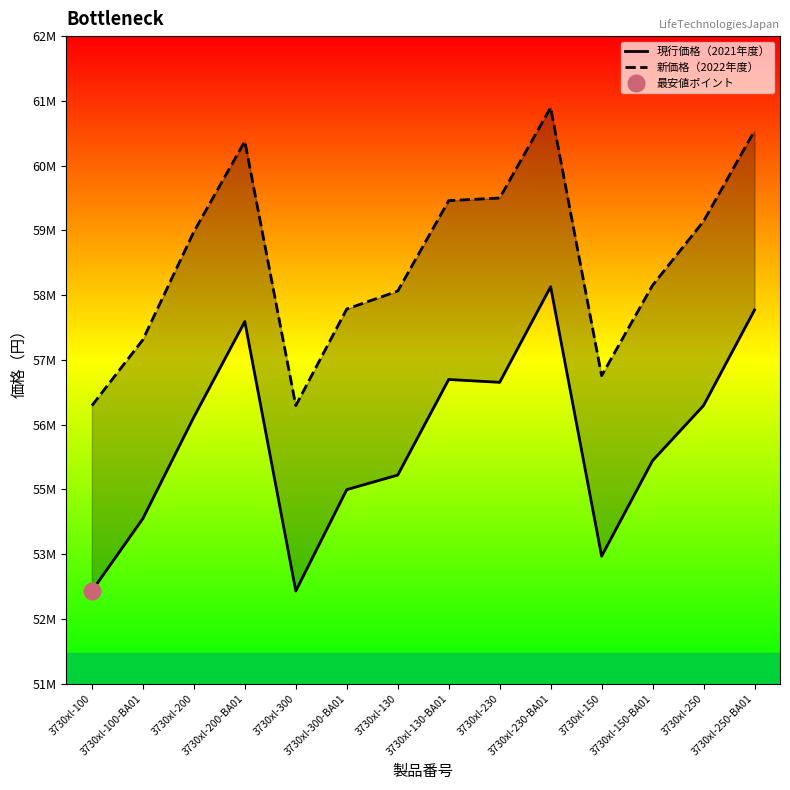

At which category is the sum across all series the highest?

3730xl-230-BA01